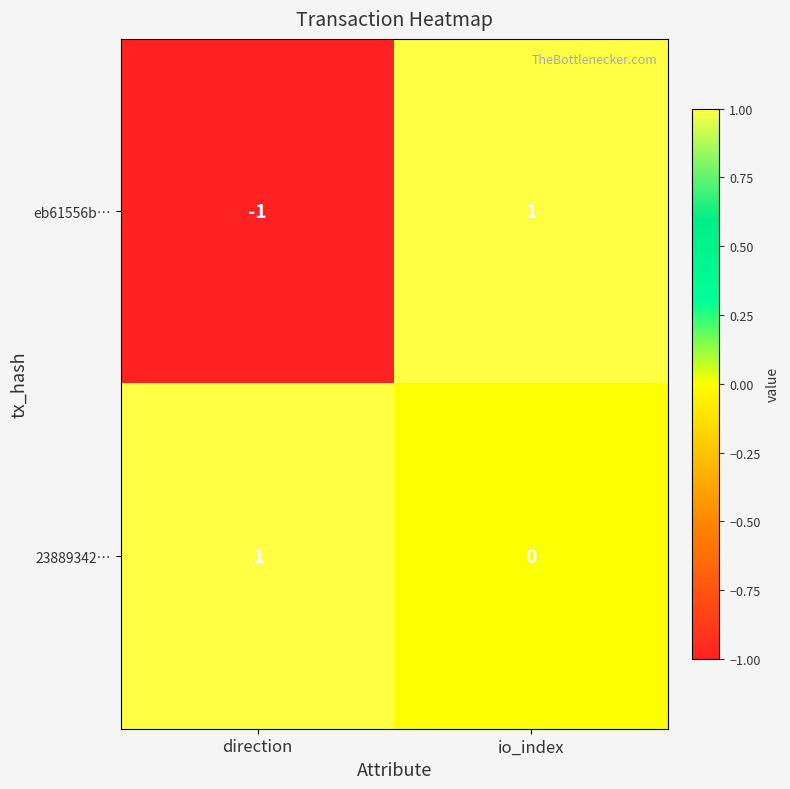

How many data points does each series have?

2